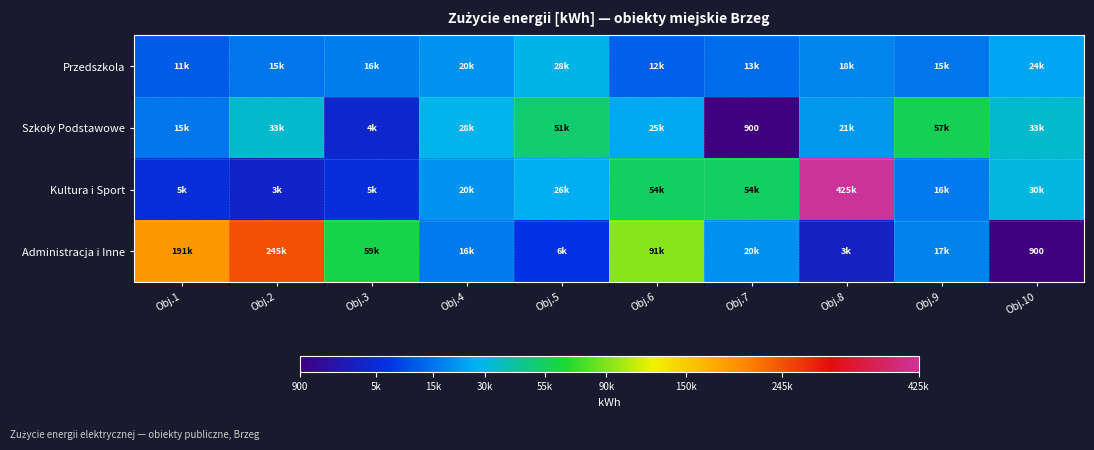

The value of Administracja i Inne at Obj.10 is 1339. True or false?

False